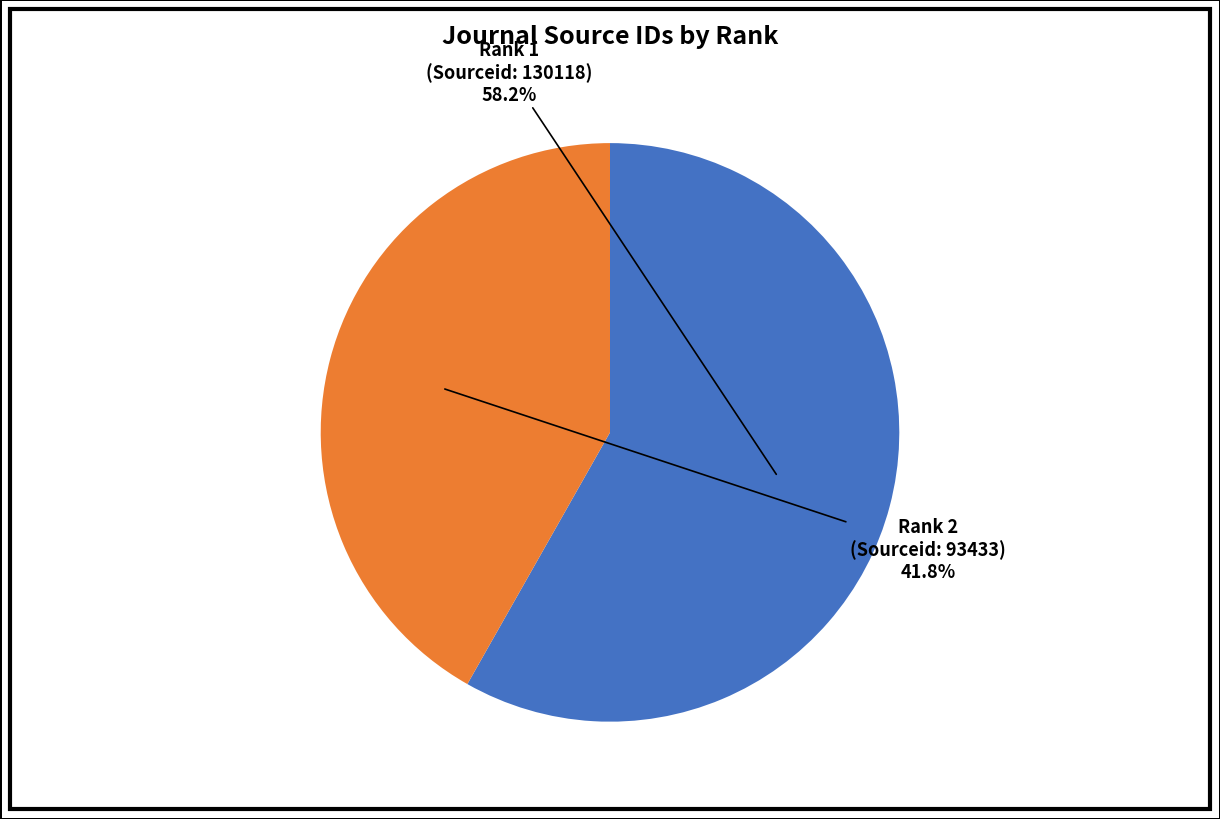

Does any single category account for the majority?

Yes